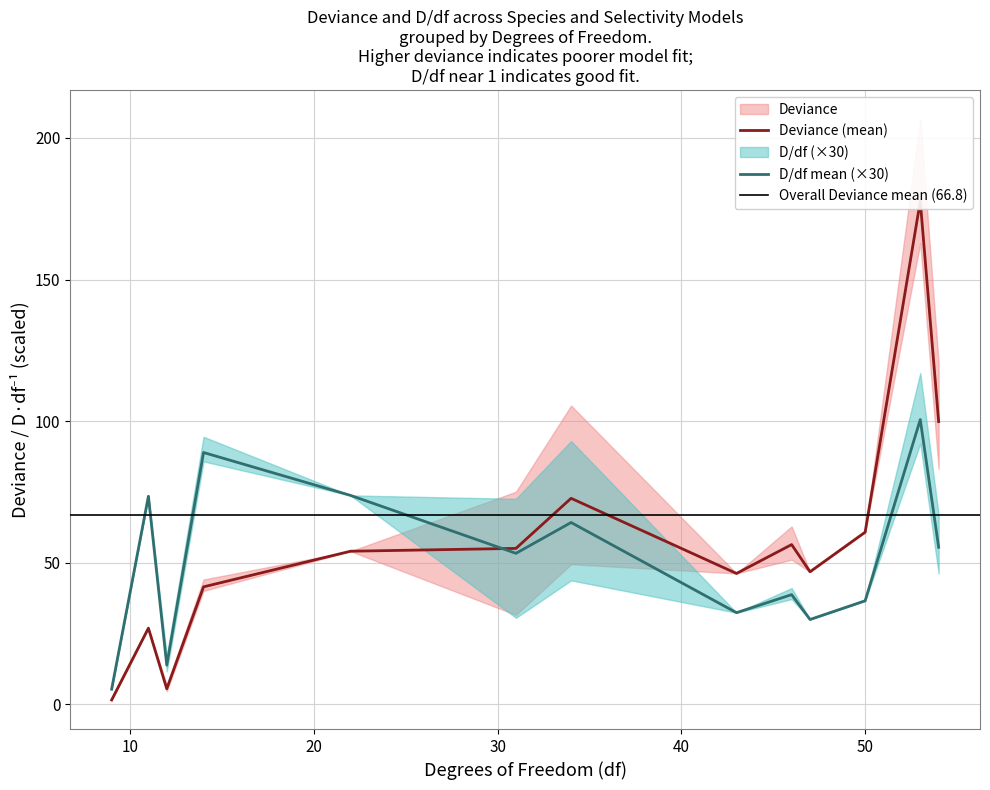

At how many categories does at least one series exceed 204?

1